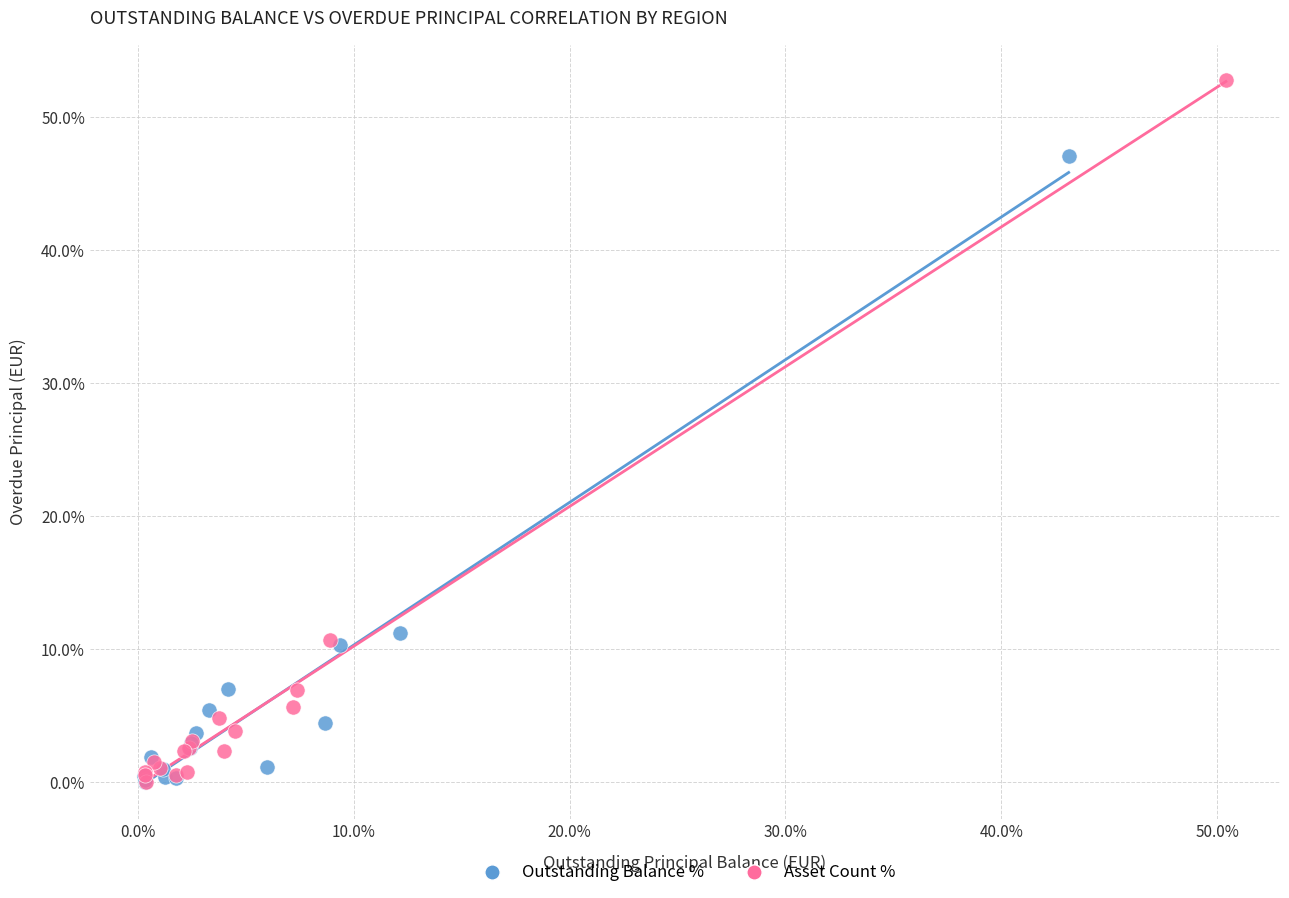

Which series has the widest spread of Y values?

Asset Count %